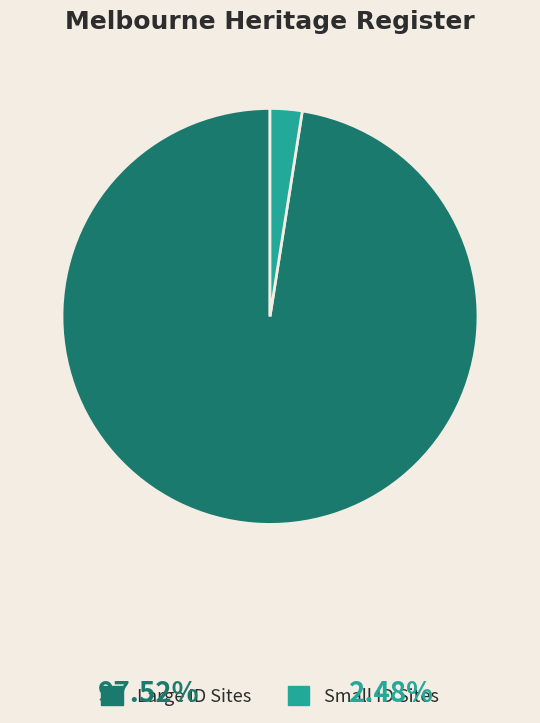

Do Large ID Sites and Small ID Sites together represent more than half of the pie?

Yes